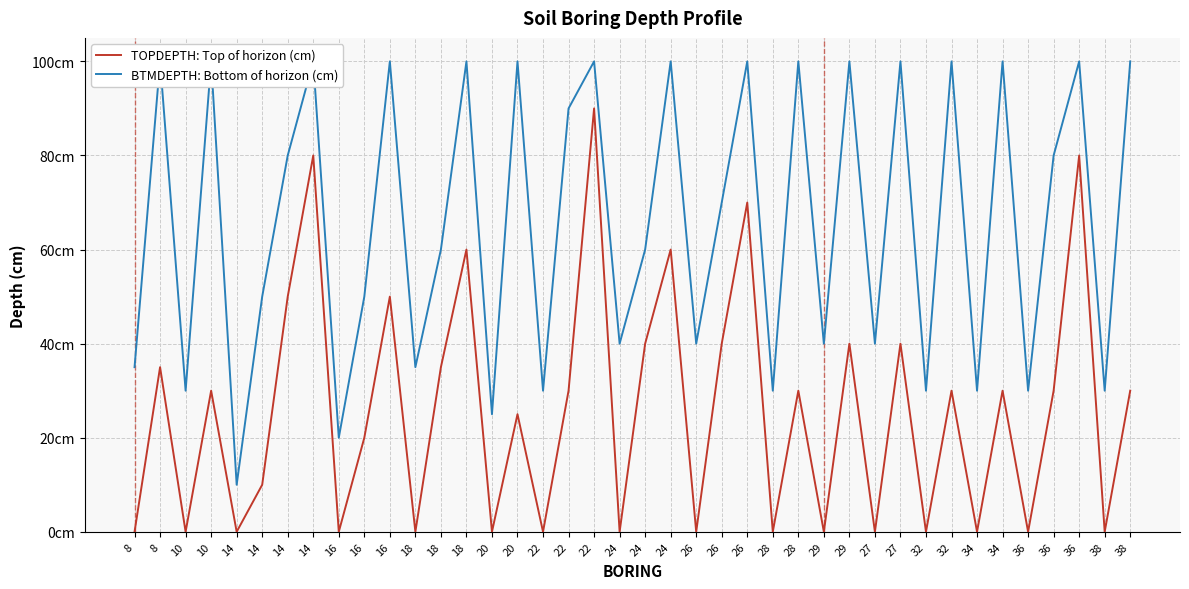

True or false: BTMDEPTH: Bottom of horizon (cm) has more than 2 interior local peaks.

True